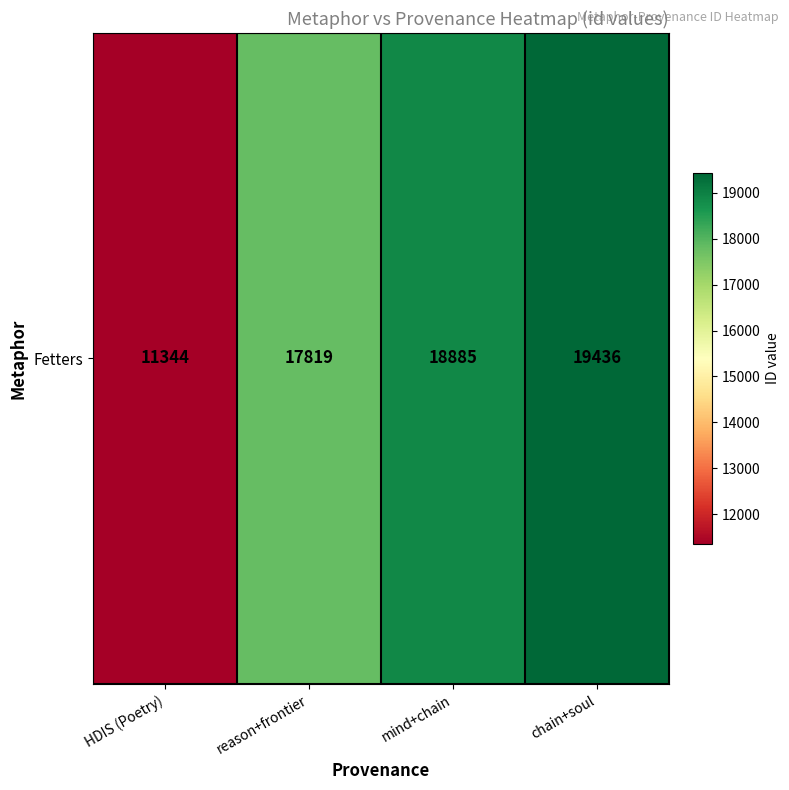

Count the number of data series in this chart.

1